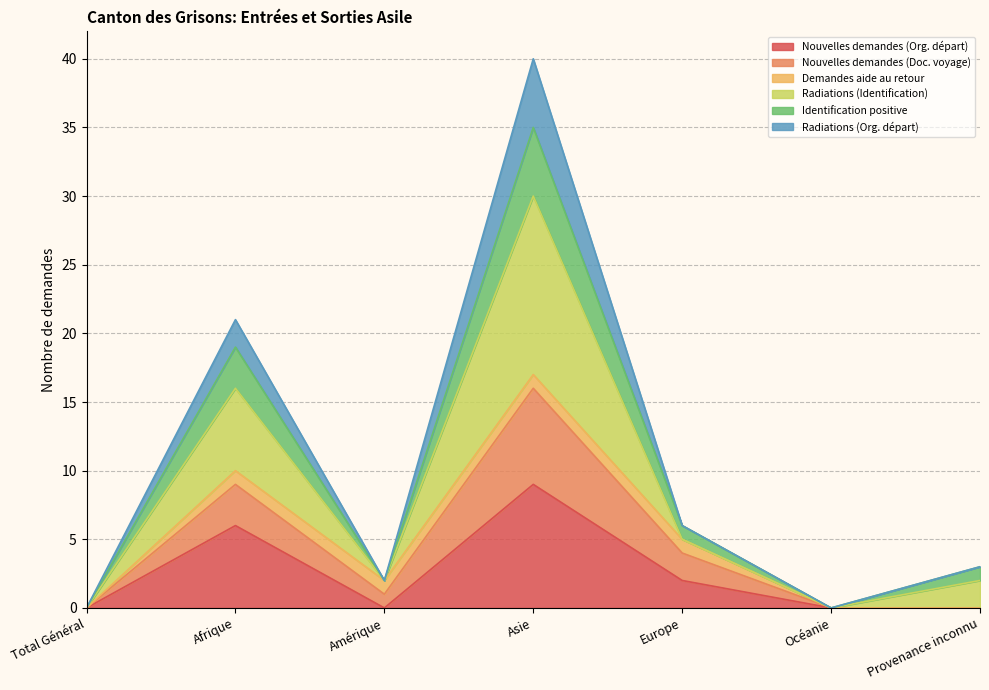

At how many categories does at least one series exceed 37?

1